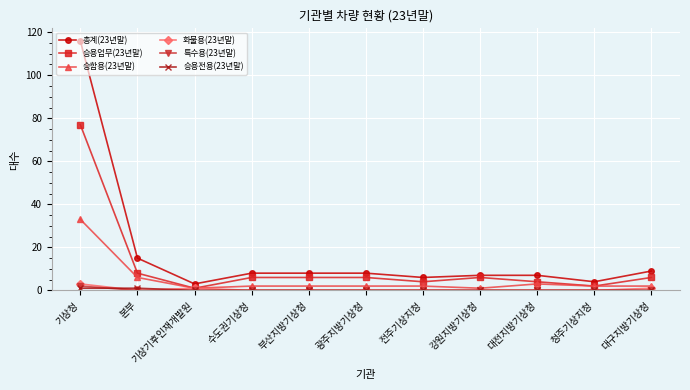

How many series are shown in this chart?

6